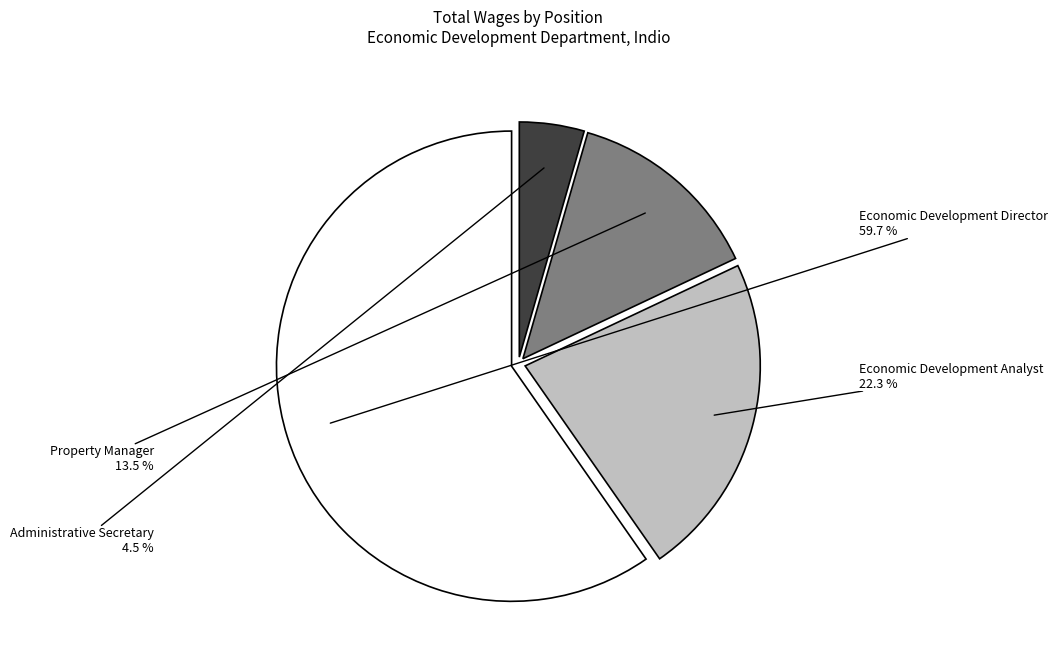

To the nearest percent, what is the difference between the largest and smallest slice percentages?

55%